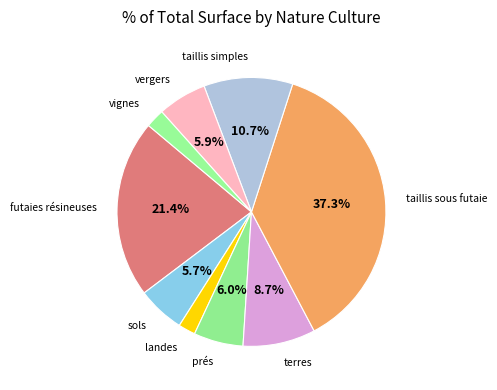

Which has a higher value, futaies résineuses or prés?

futaies résineuses